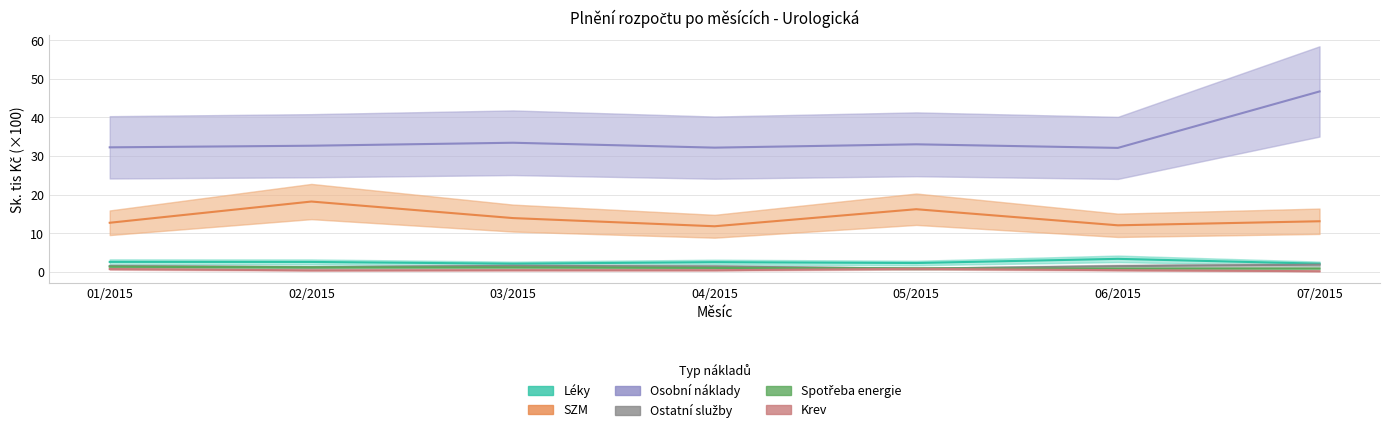

Where is Krev nearest to the value 0?

07/2015